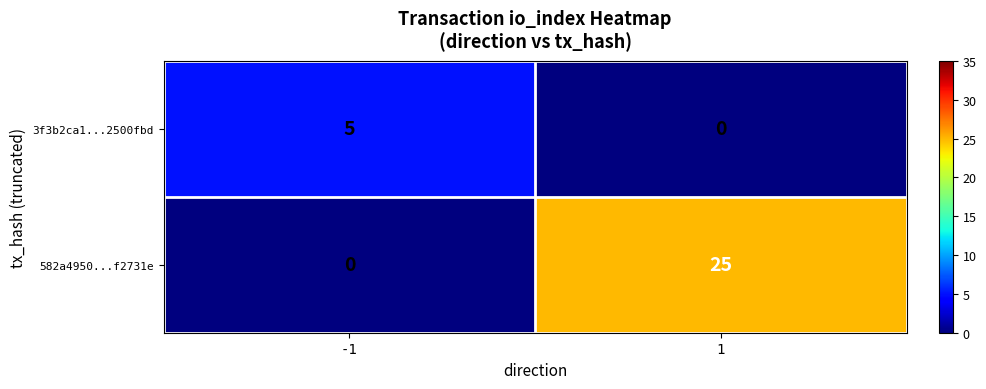

Reading right to left, what are all the values shown in this chart?

3f3b2ca1...2500fbd: 0	5
582a4950...f2731e: 25	0